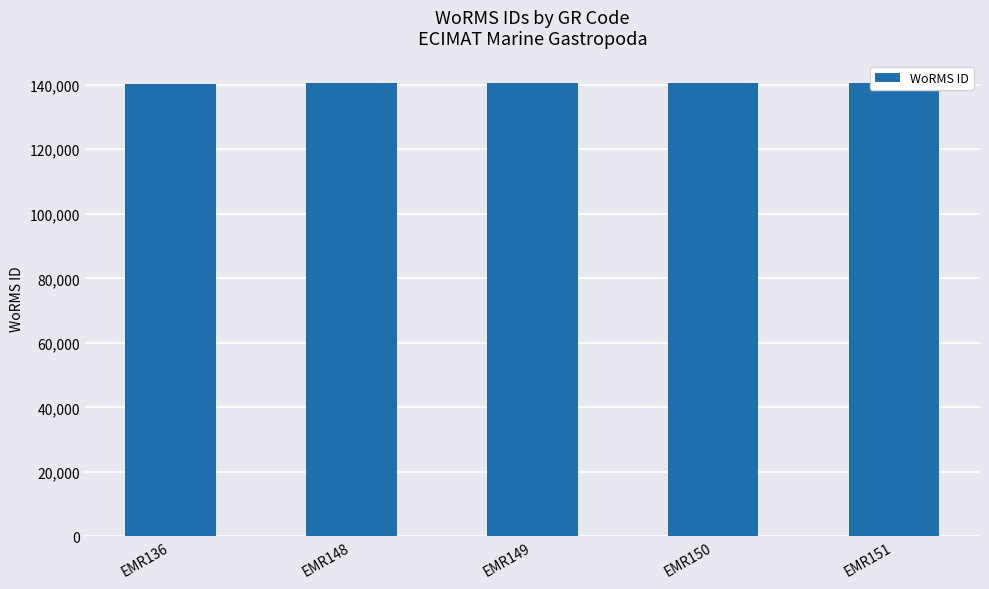

What is the value of the 1st bar from the left?

140389